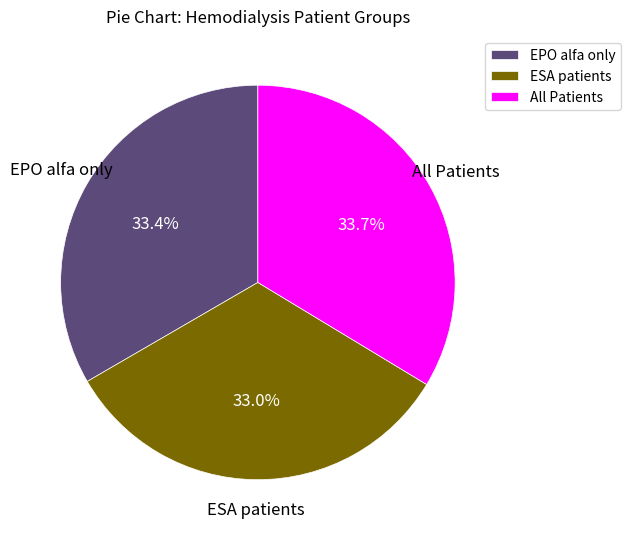

What is the total percentage of ESA patients and All Patients?

66.6%